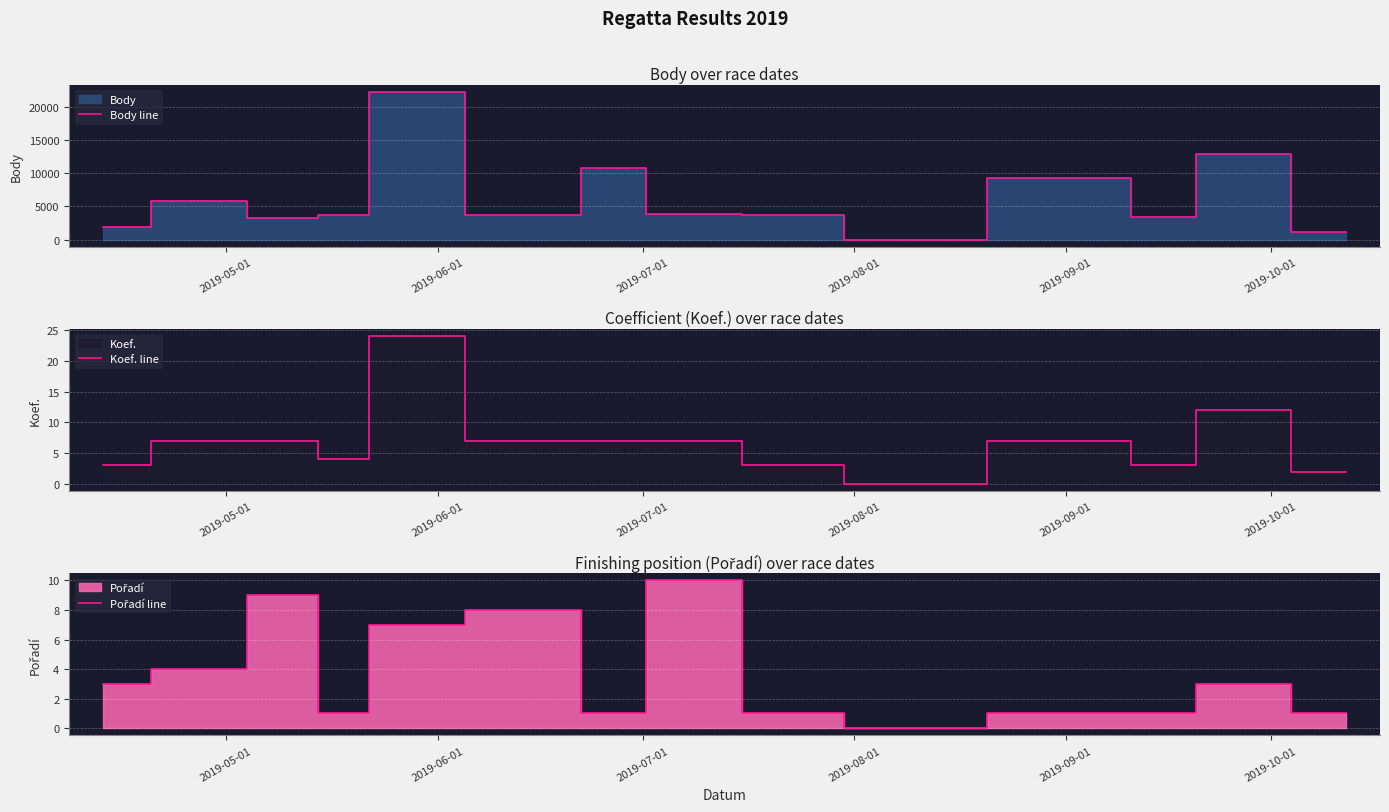

What is the highest value of the Body line series?

22272